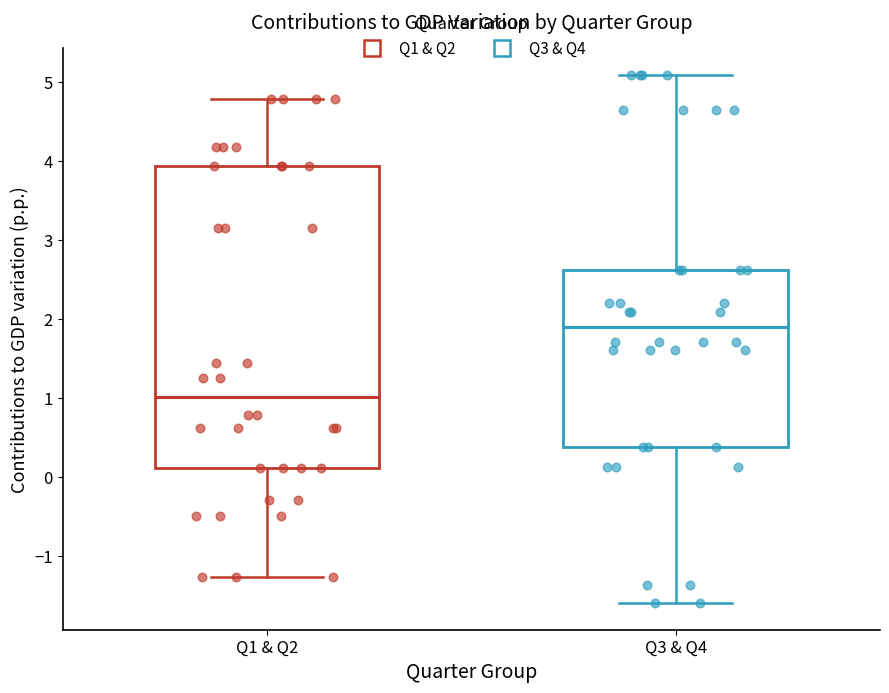

Reading left to right, transcribe this box plot: for each box, give where its median line is, the range the box spans, and where its two whiskers end, as read against the y-axis. The values are not printed on the chart, so give them approximately, as read against the axis.

Q1 & Q2: median 1.0, box 0.1 to 3.9, whiskers -1.3 to 4.8
Q3 & Q4: median 1.9, box 0.4 to 2.6, whiskers -1.6 to 5.1